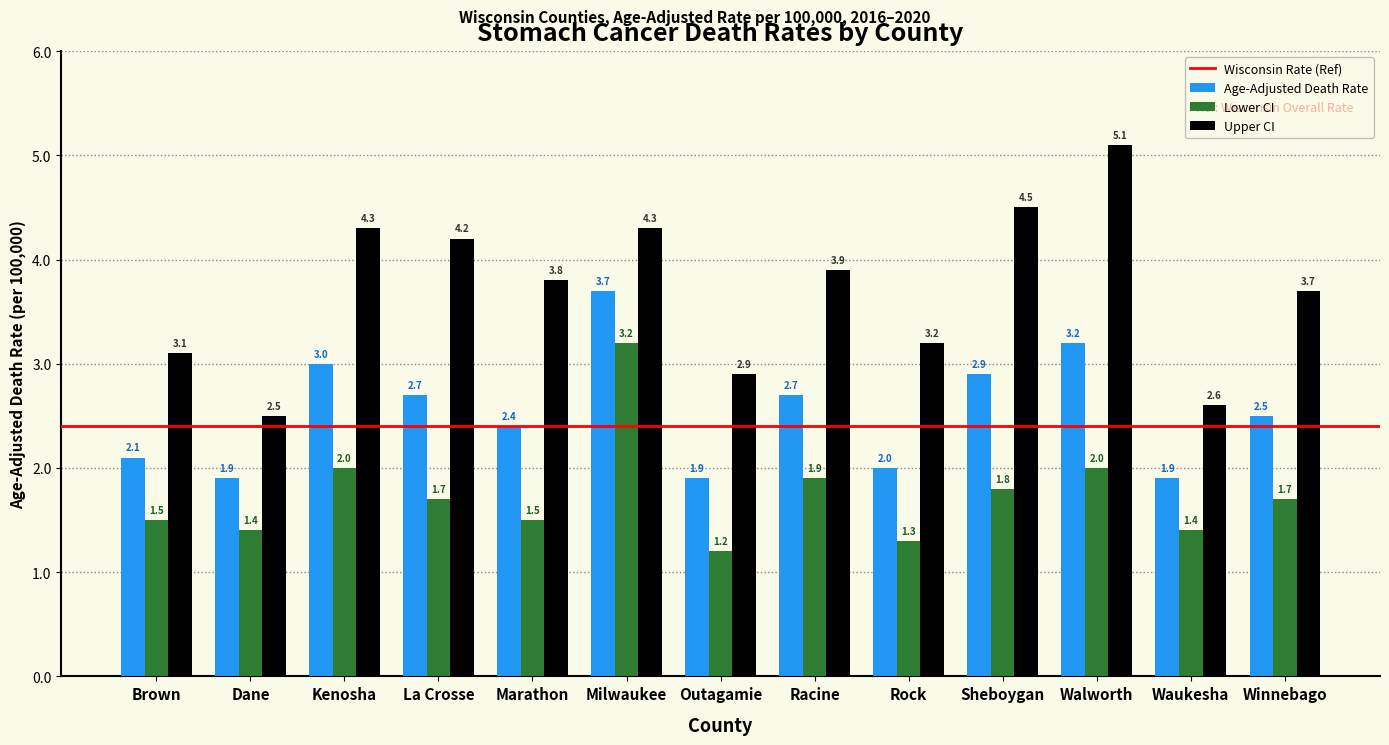

What is the sum of the Upper CI values at La Crosse and Brown?

7.3